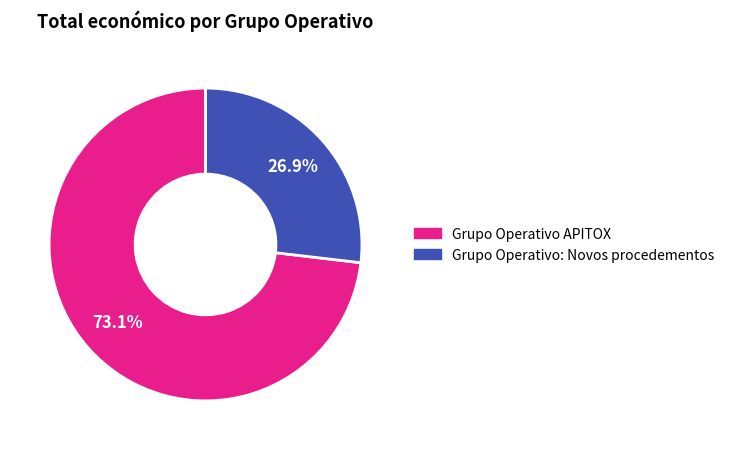

Which category has the biggest portion of the pie?

Grupo Operativo APITOX